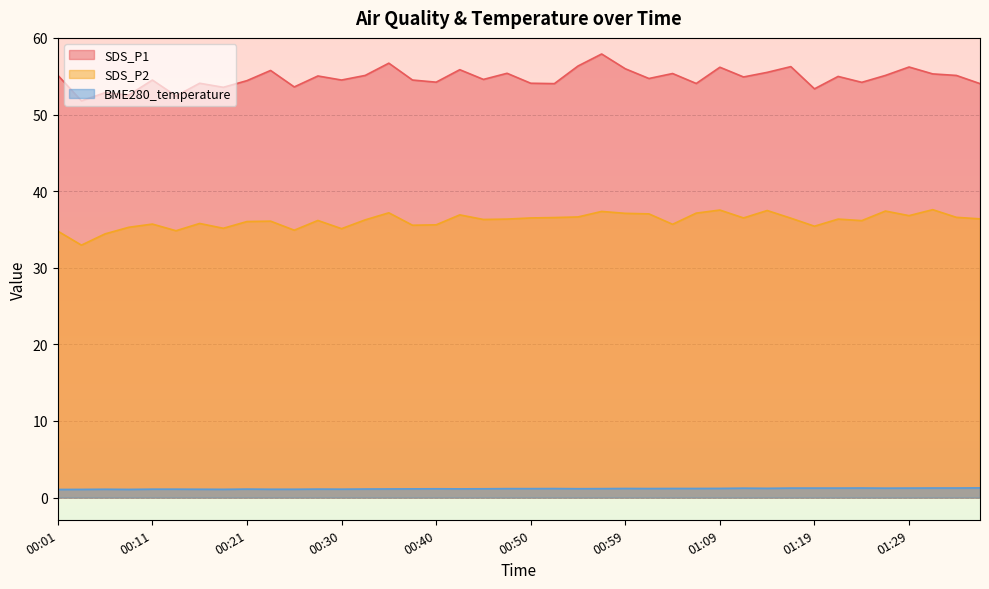

What are all the series names shown in the legend?

SDS_P1, SDS_P2, BME280_temperature